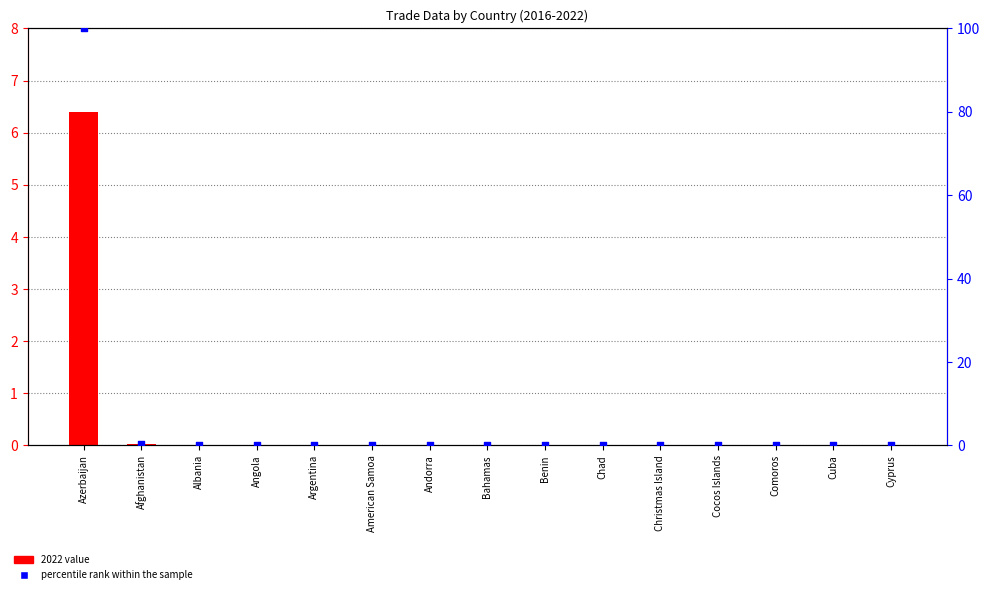

What are all the series names shown in the legend?

2022 value, percentile rank within the sample